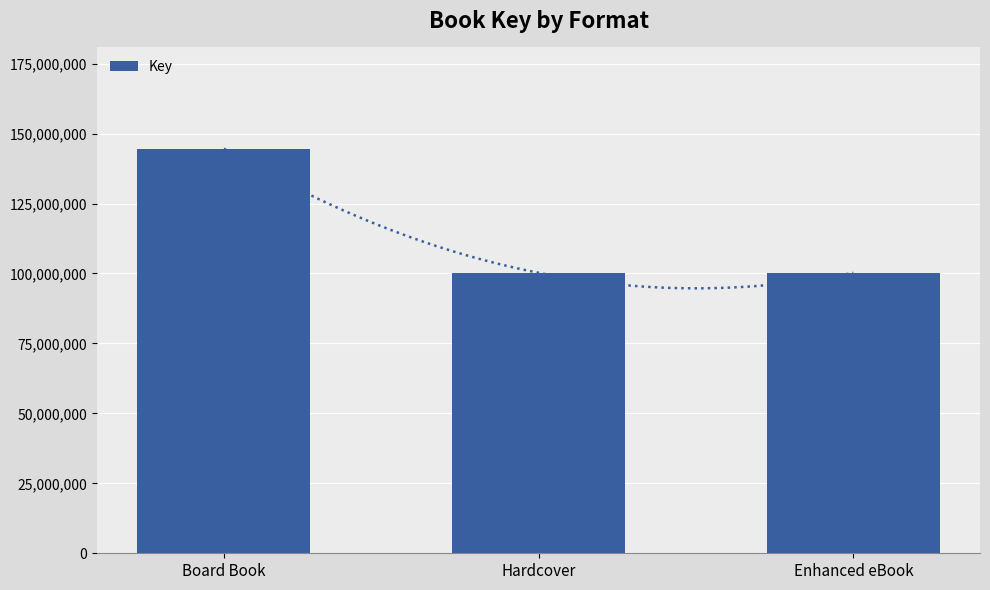

Where is the data nearest to the value 122433541?

Hardcover